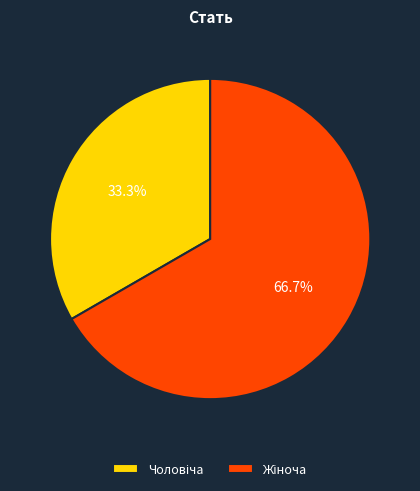

Count the number of slices in the pie.

2